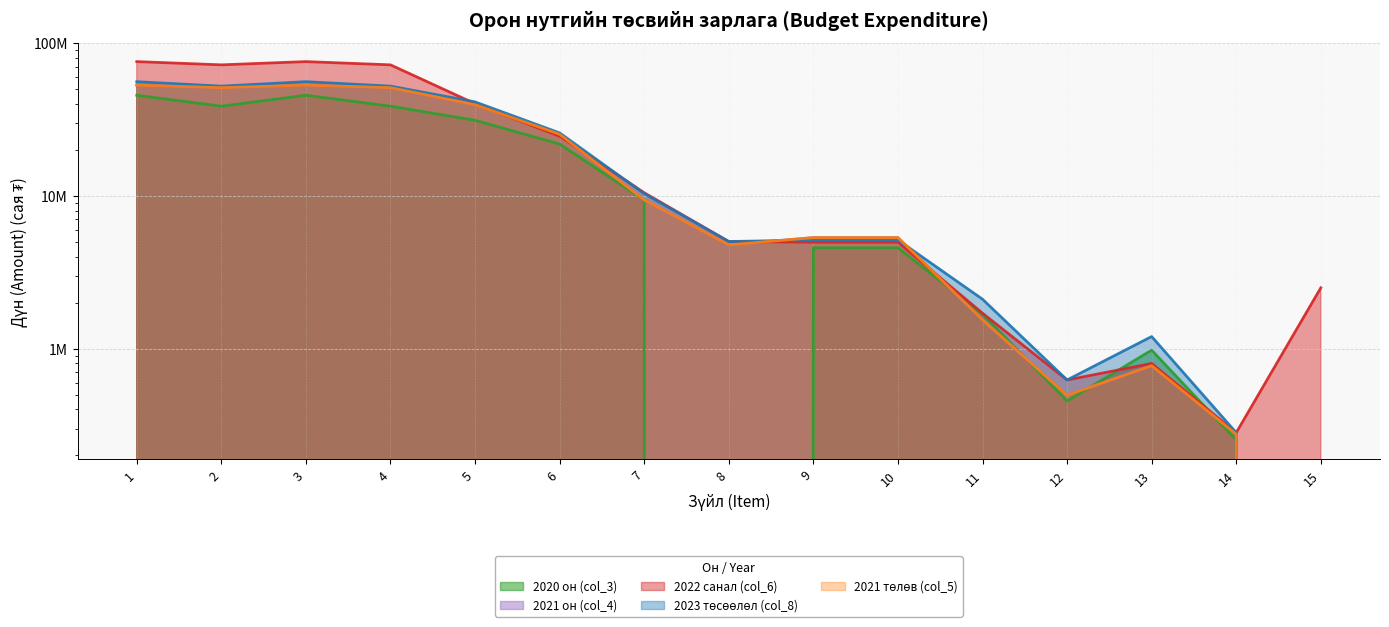

After their last crossing, which series has the higher values: 2021 төлөв (col_5) or 2020 он (col_3)?

2021 төлөв (col_5)